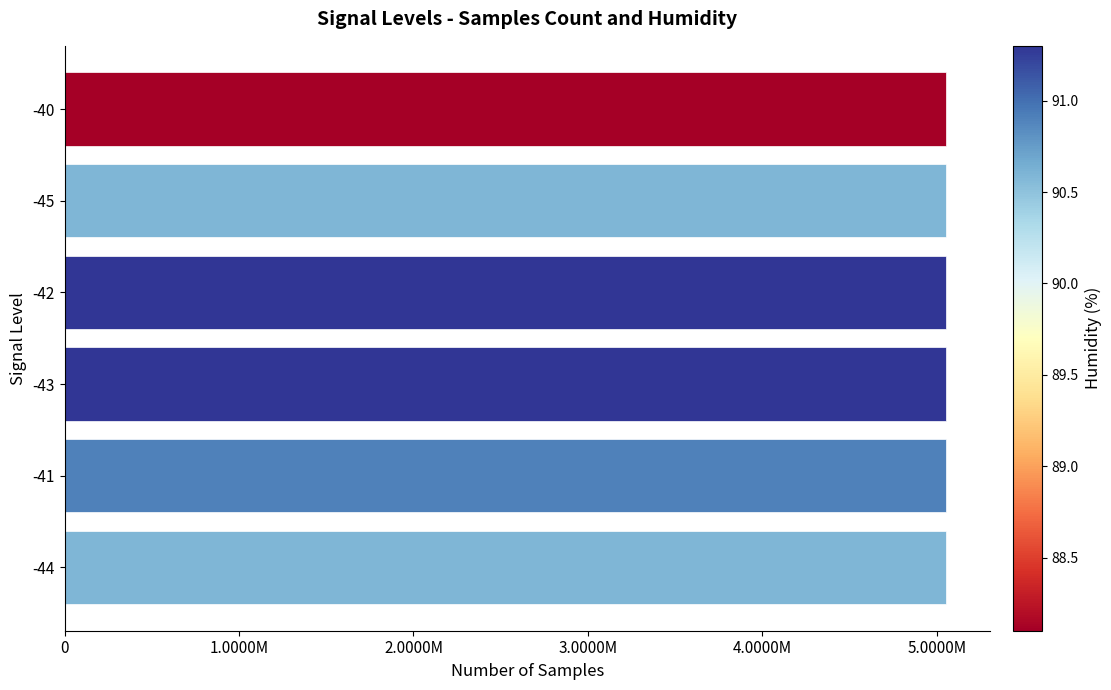

Are the bars horizontal?

Yes